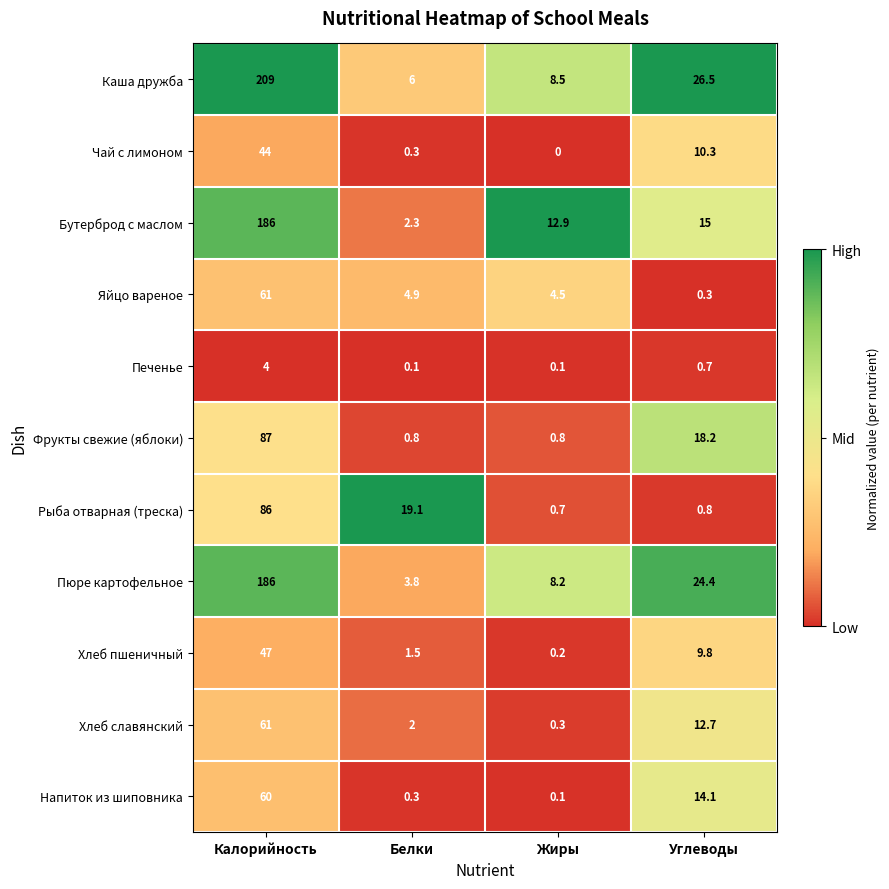

What is the greatest value displayed?

209.0